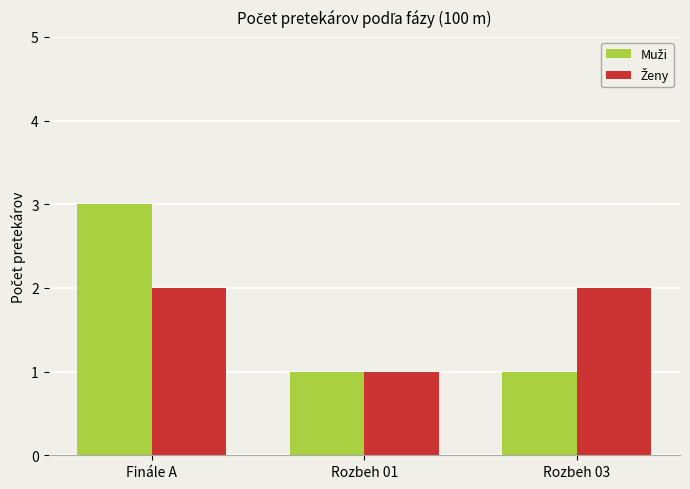

Which category has the highest value across all series?

Finále A